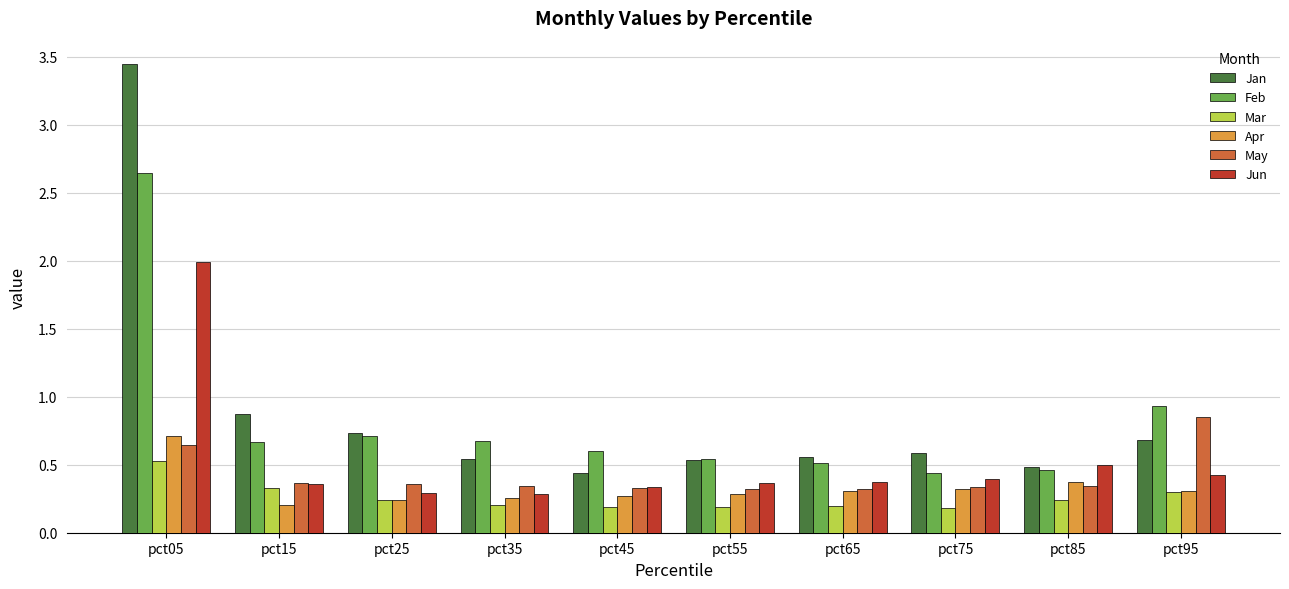

Does the chart contain any negative values?

No